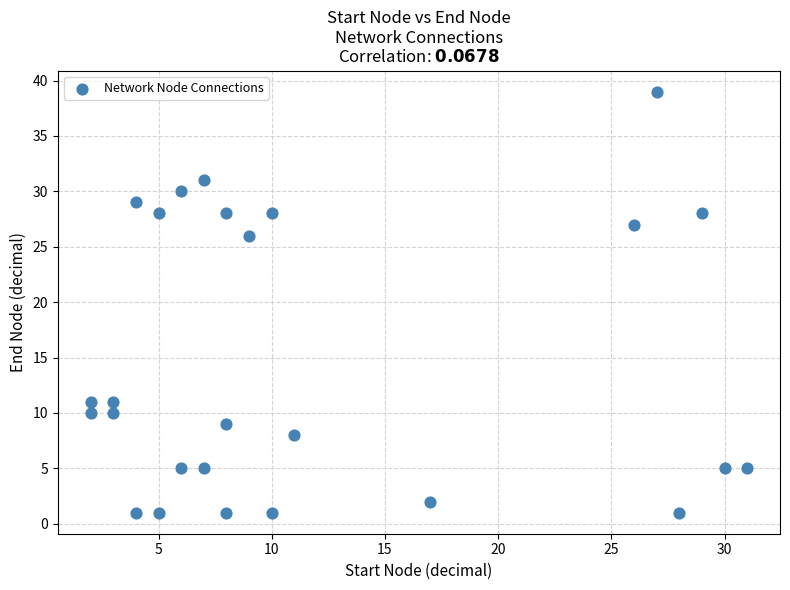

What Y value in the scatter plot is closest to 20?

26